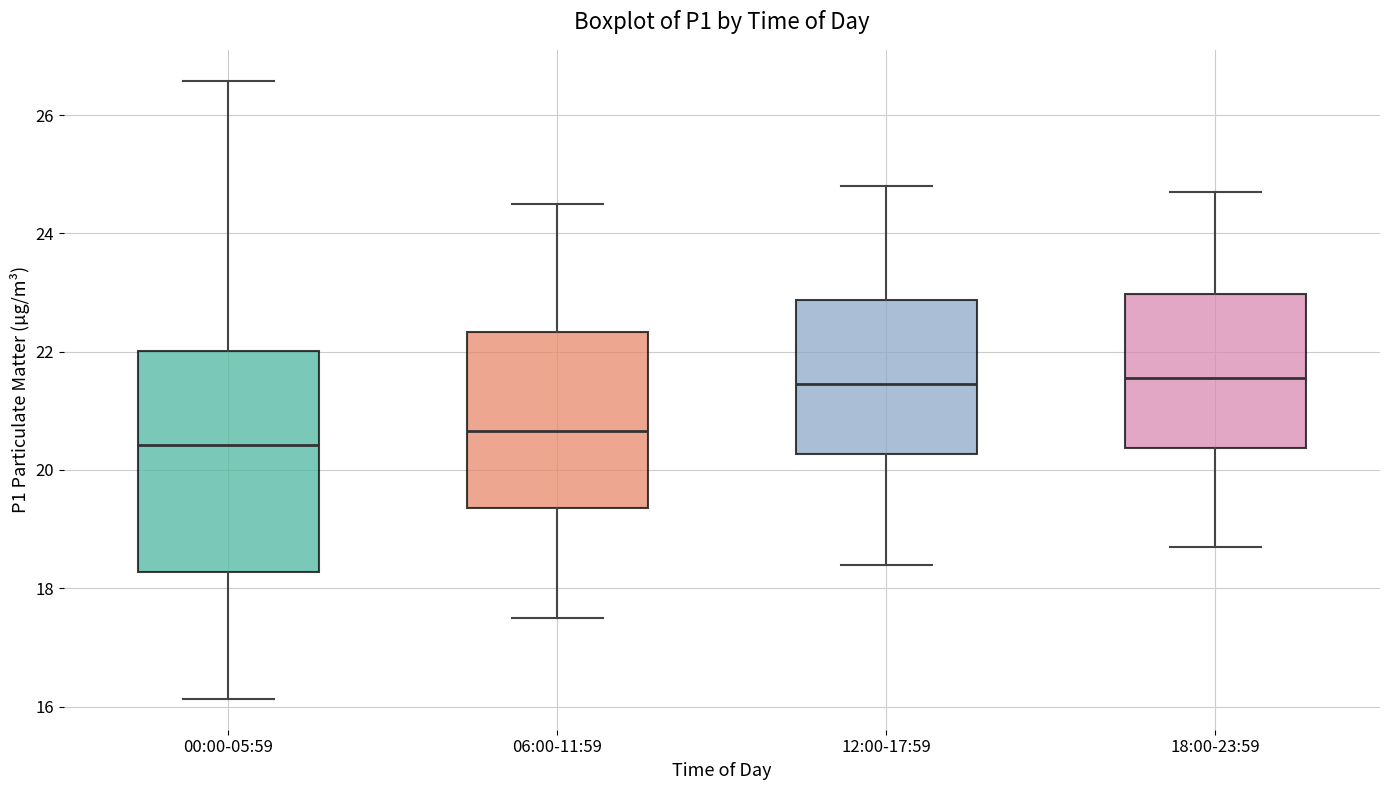

Where does the lower whisker of the box for 18:00-23:59 end on the y-axis? The values are not printed on the chart, so give them approximately, as read against the axis.

18.8